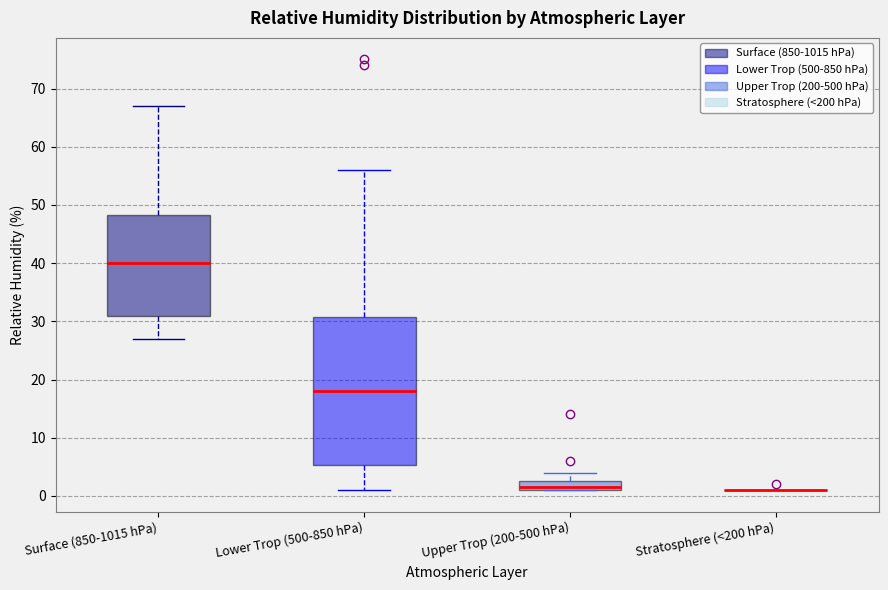

Where is the upper edge of the box for Upper Trop (200-500 hPa) on the y-axis? The values are not printed on the chart, so give them approximately, as read against the axis.

3